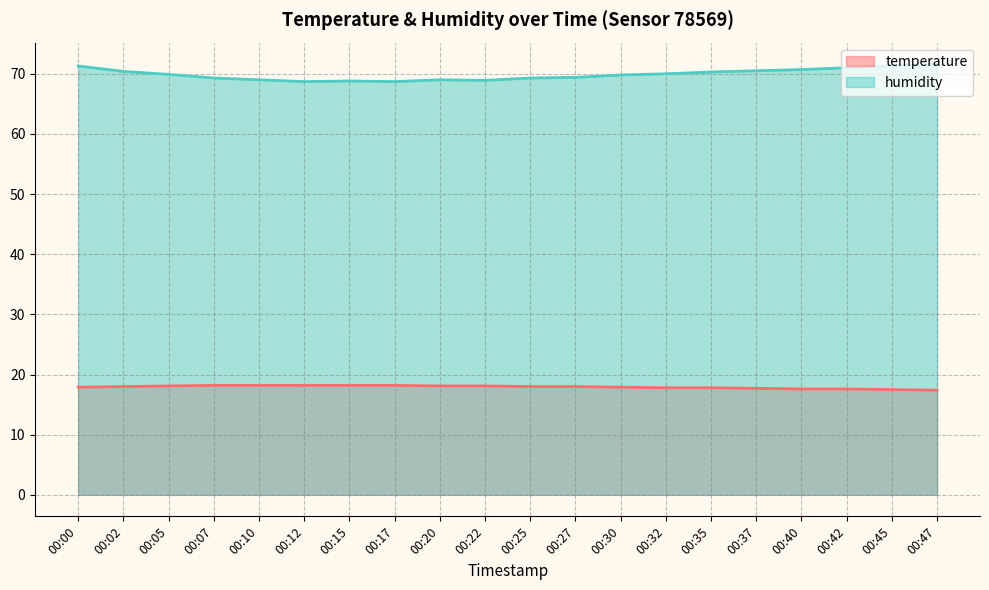

At which label does temperature first exceed 18?

00:05